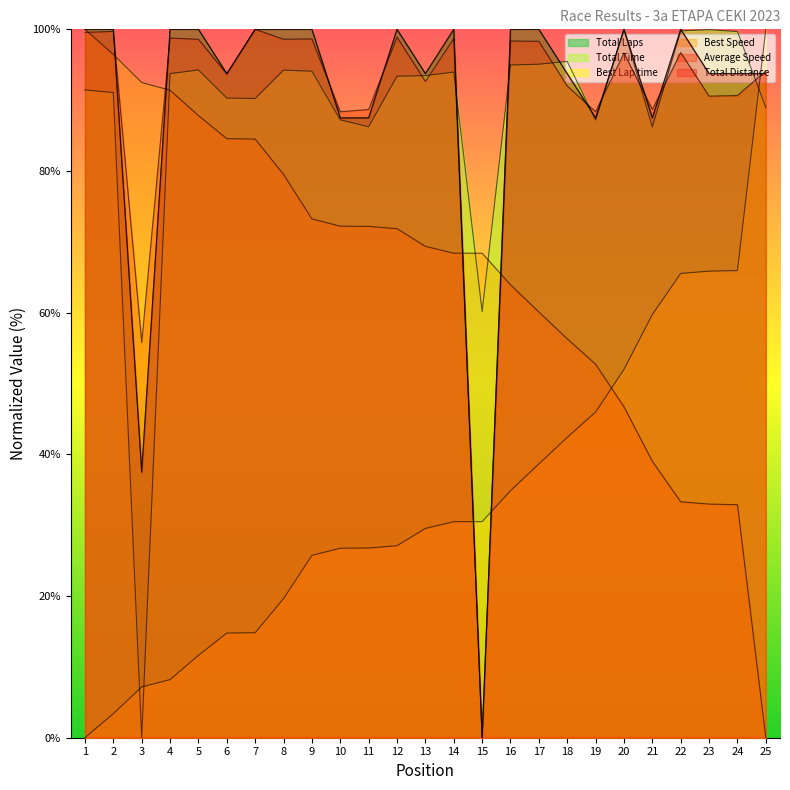

Which series ends up on top after the final intersection of Average Speed and Best Speed?

Average Speed